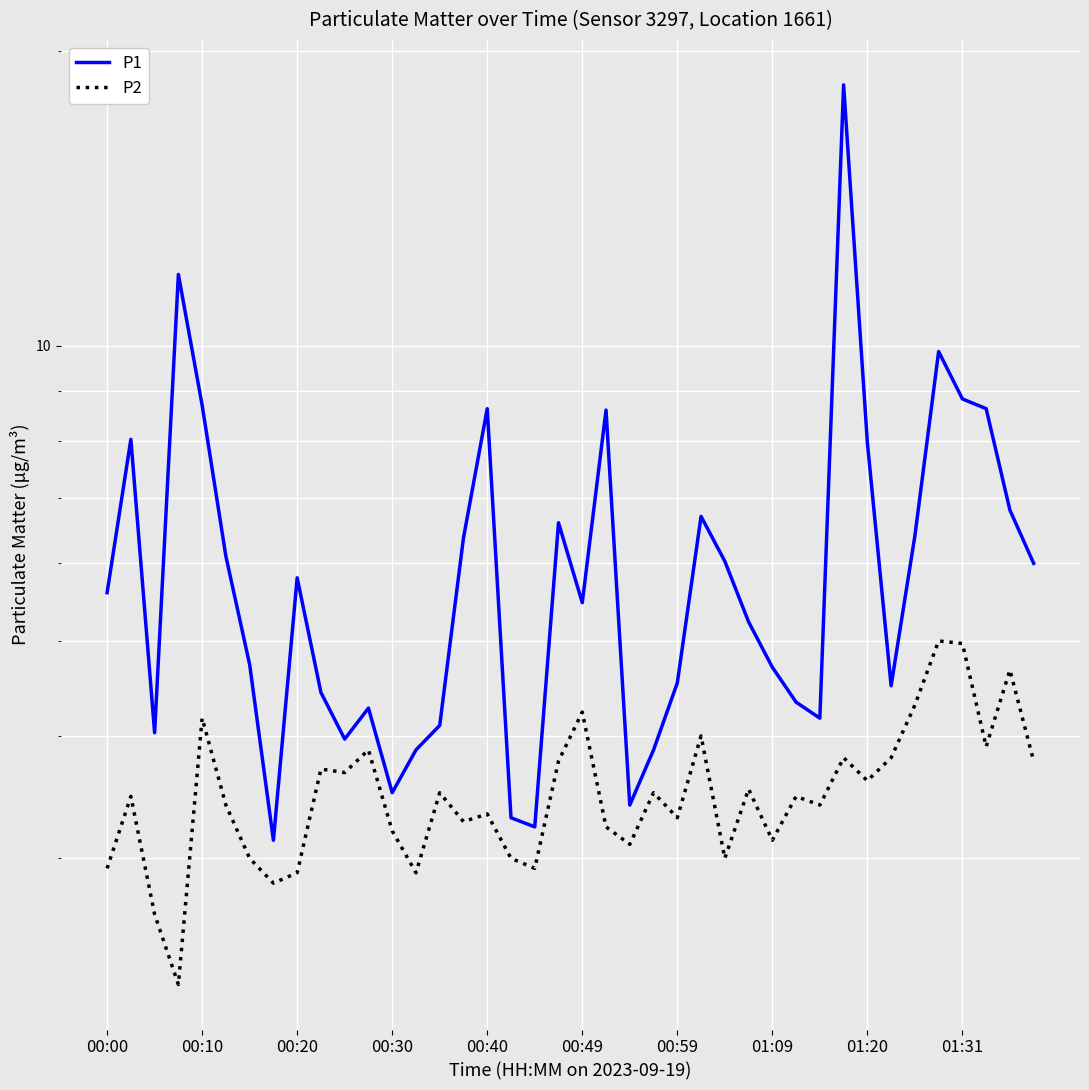

At which category is the sum across all series the highest?

31